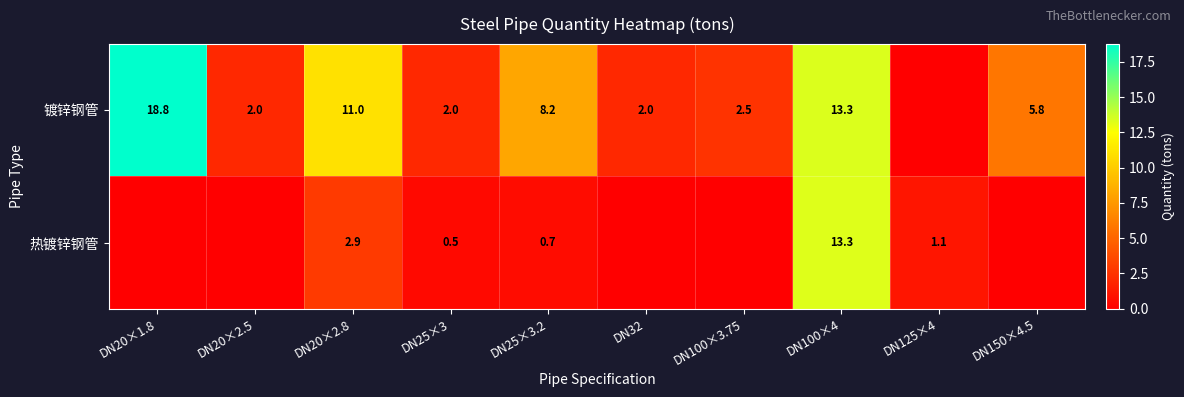

Which category has the lowest value across all series?

DN125×4